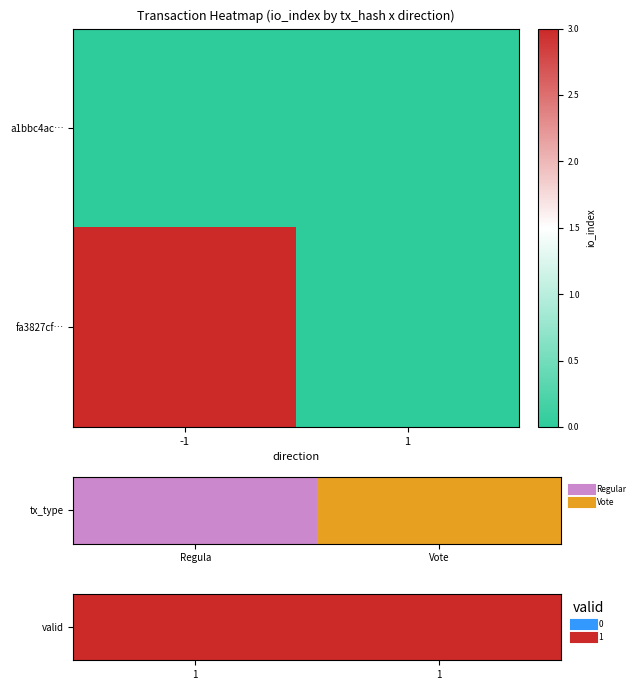

Which series has the largest total across all categories?

fa3827cf…